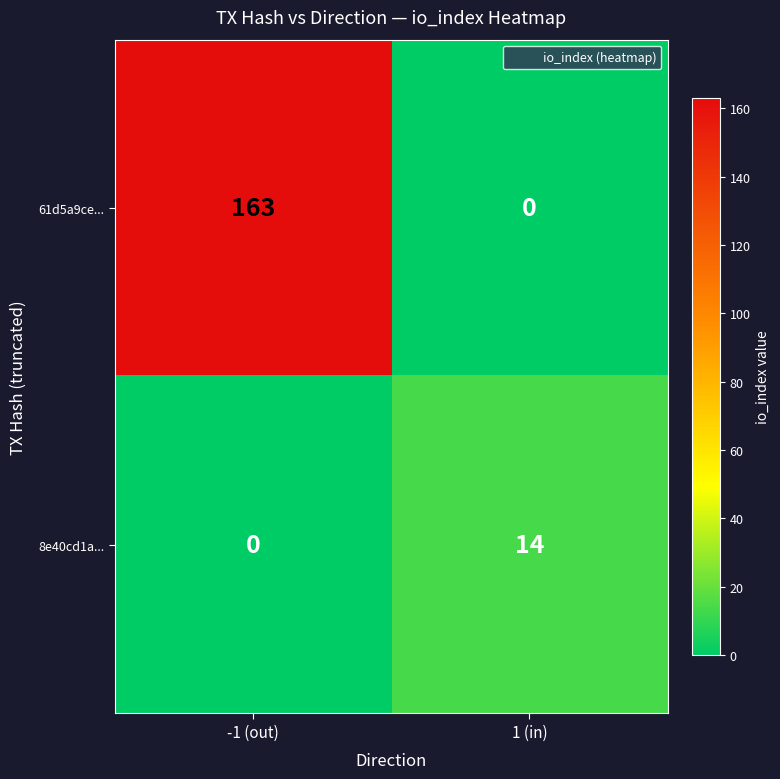

Between -1 (out) and 1 (in), which series saw the biggest shift?

61d5a9ce...